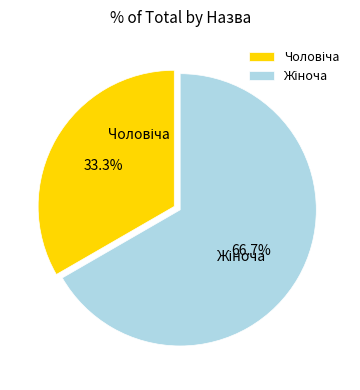

Is there a majority slice in this chart?

Yes